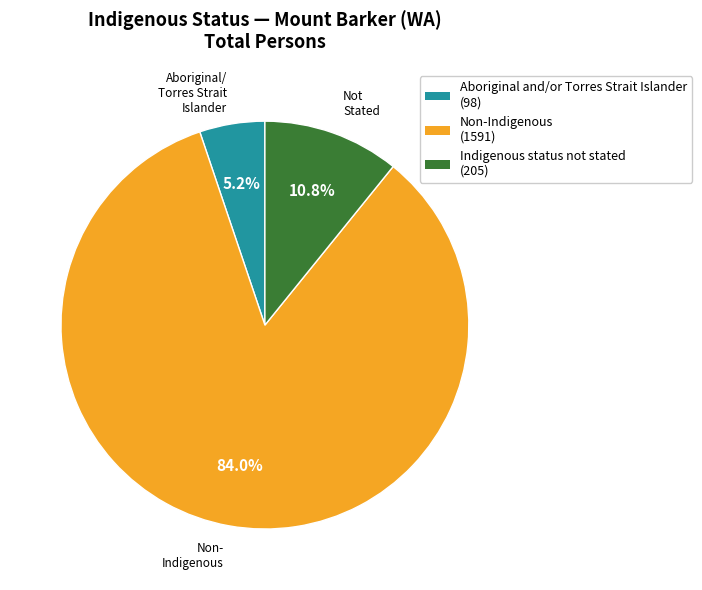

To the nearest percent, what is the difference between the largest and smallest slice percentages?

79%